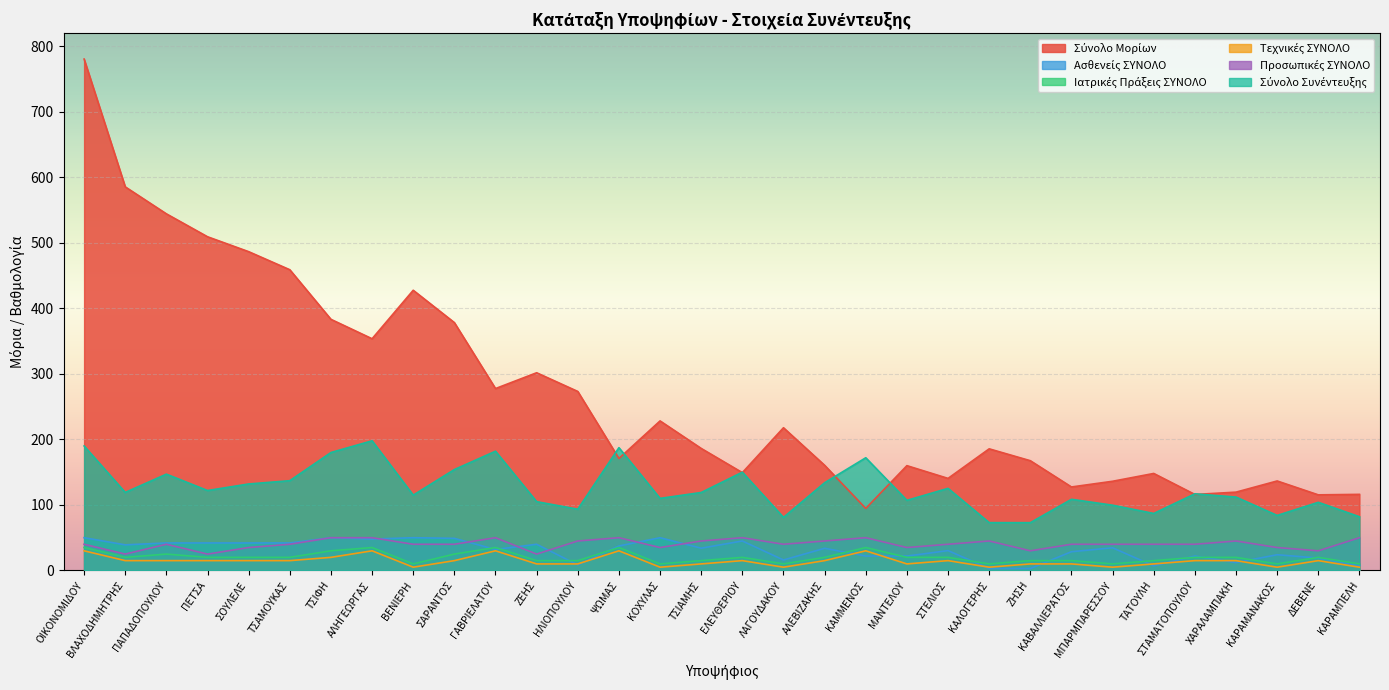

List the series in order of their peak value, highest first.

Σύνολο Μορίων, Σύνολο Συνέντευξης, Ασθενείς ΣΥΝΟΛΟ, Προσωπικές ΣΥΝΟΛΟ, Ιατρικές Πράξεις ΣΥΝΟΛΟ, Τεχνικές ΣΥΝΟΛΟ